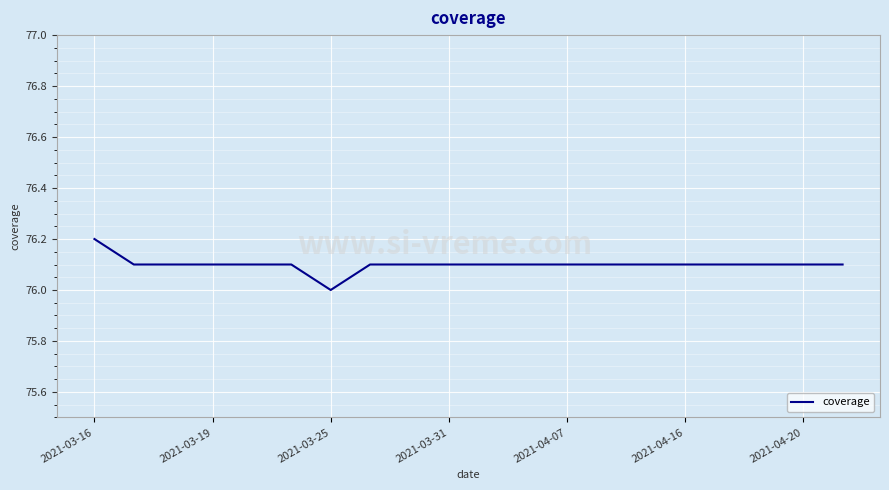

What is the minimum value shown in the chart?

76.0